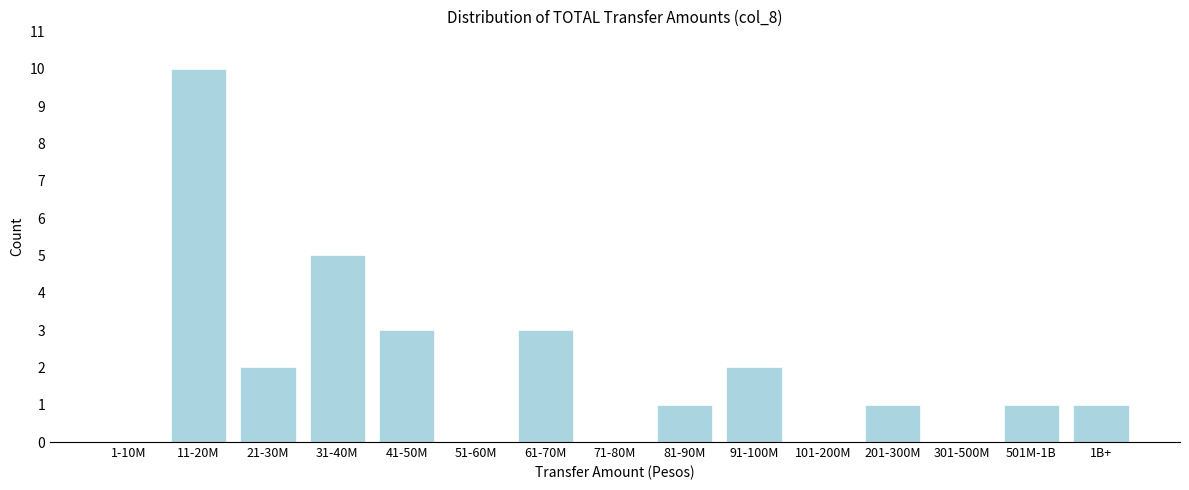

Reading left to right, extract all data points from this chart.

1-10M=0	11-20M=10	21-30M=2	31-40M=5	41-50M=3	51-60M=0	61-70M=3	71-80M=0	81-90M=1	91-100M=2	101-200M=0	201-300M=1	301-500M=0	501M-1B=1	1B+=1